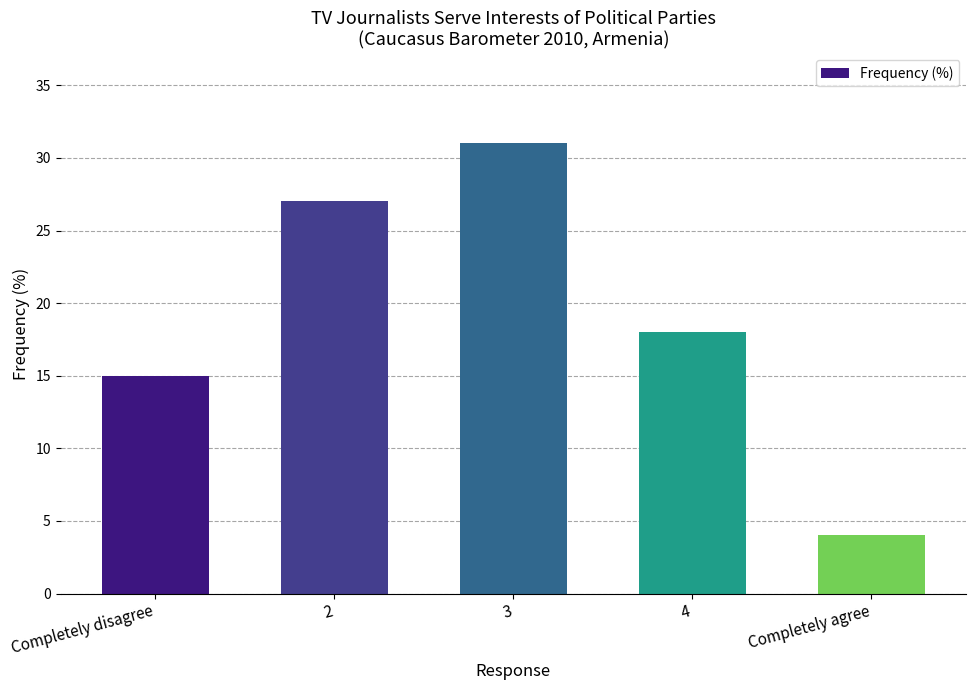

What is the difference between the maximum and minimum values?

27